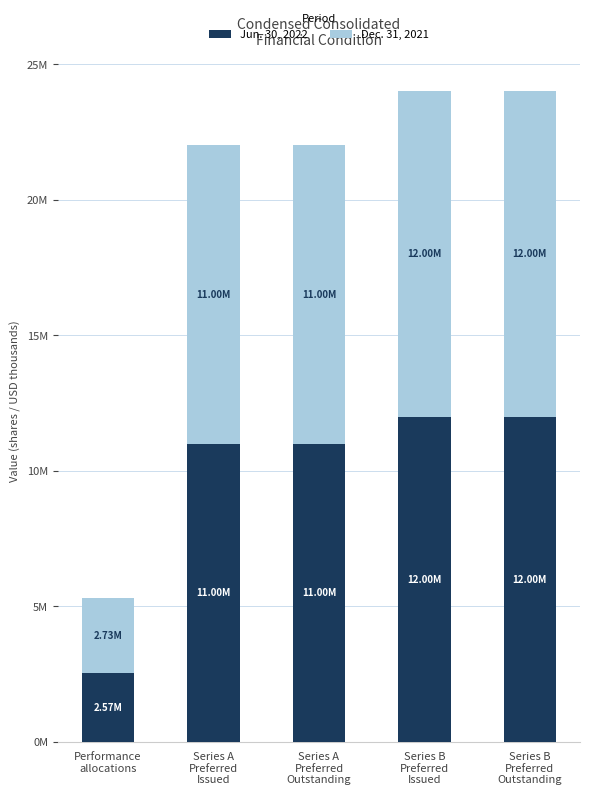

What is the average value of the Dec. 31, 2021 series?

9746347